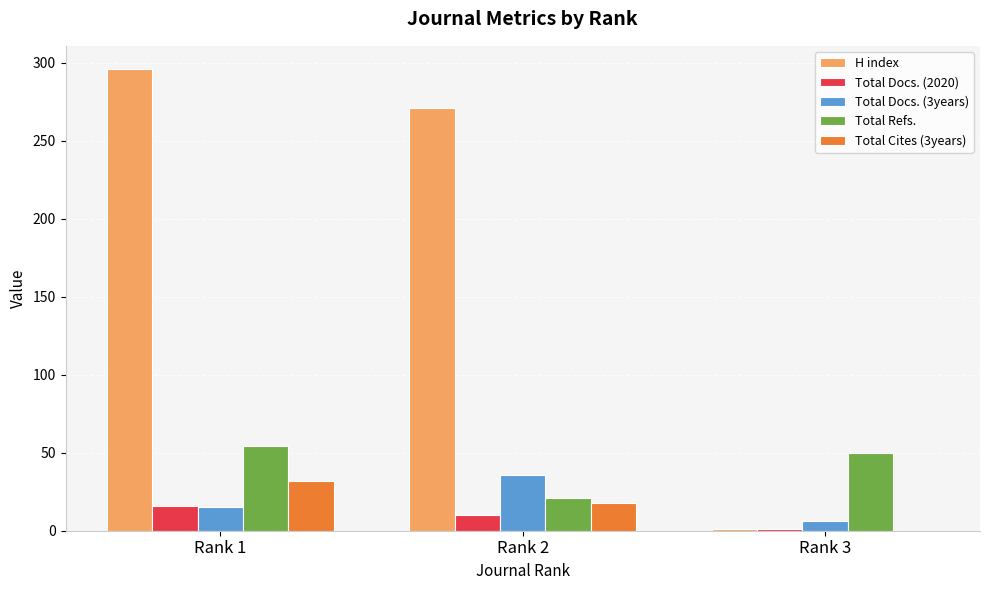

What is the sum of all H index values?

568